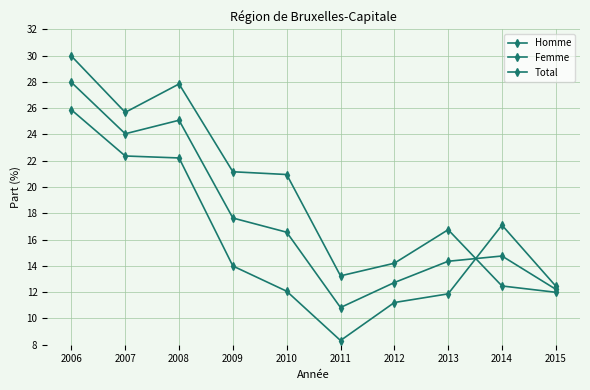

Which series ends up on top after the final intersection of Total and Homme?

Homme